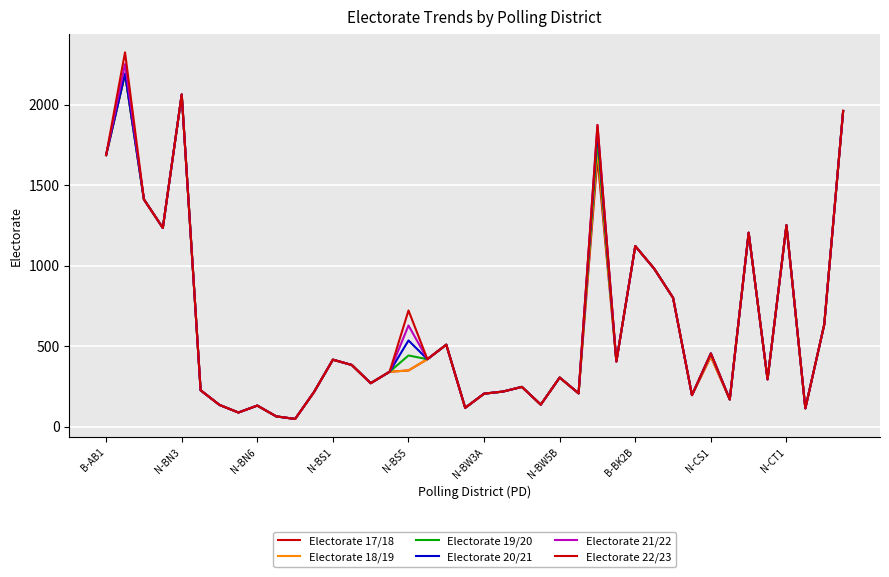

True or false: Electorate 17/18 and Electorate 18/19 cross at least once.

False